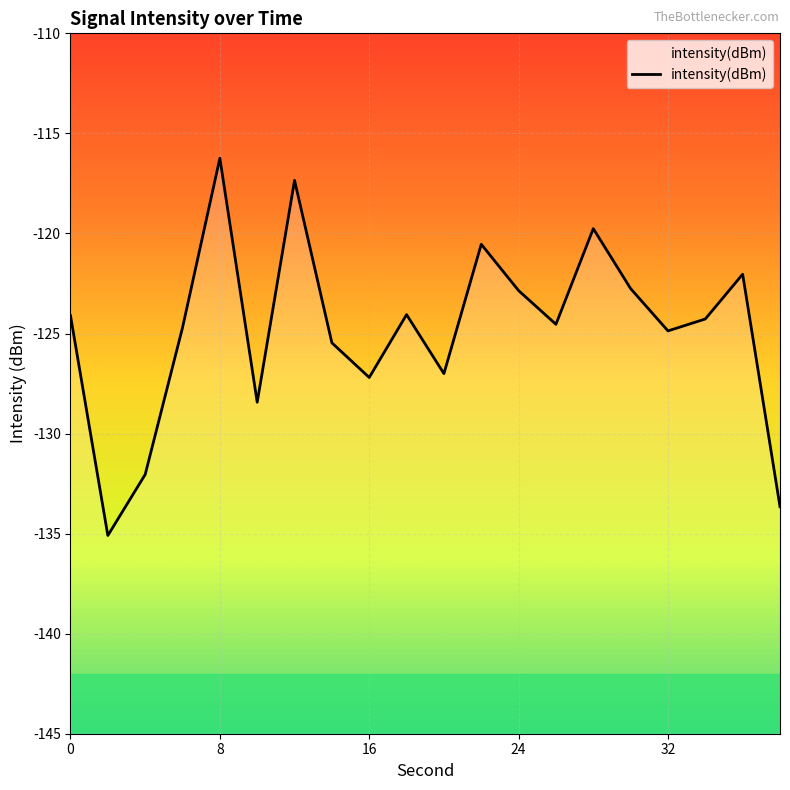

What is the value of the 18th point from the left?

-124.3